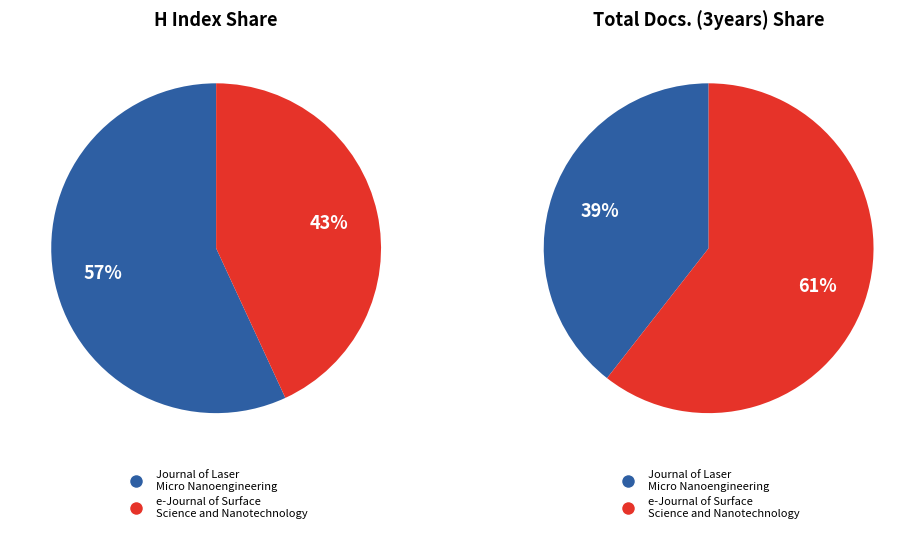

Does Journal of Laser Micro Nanoengineering account for over 50% of the chart?

Yes